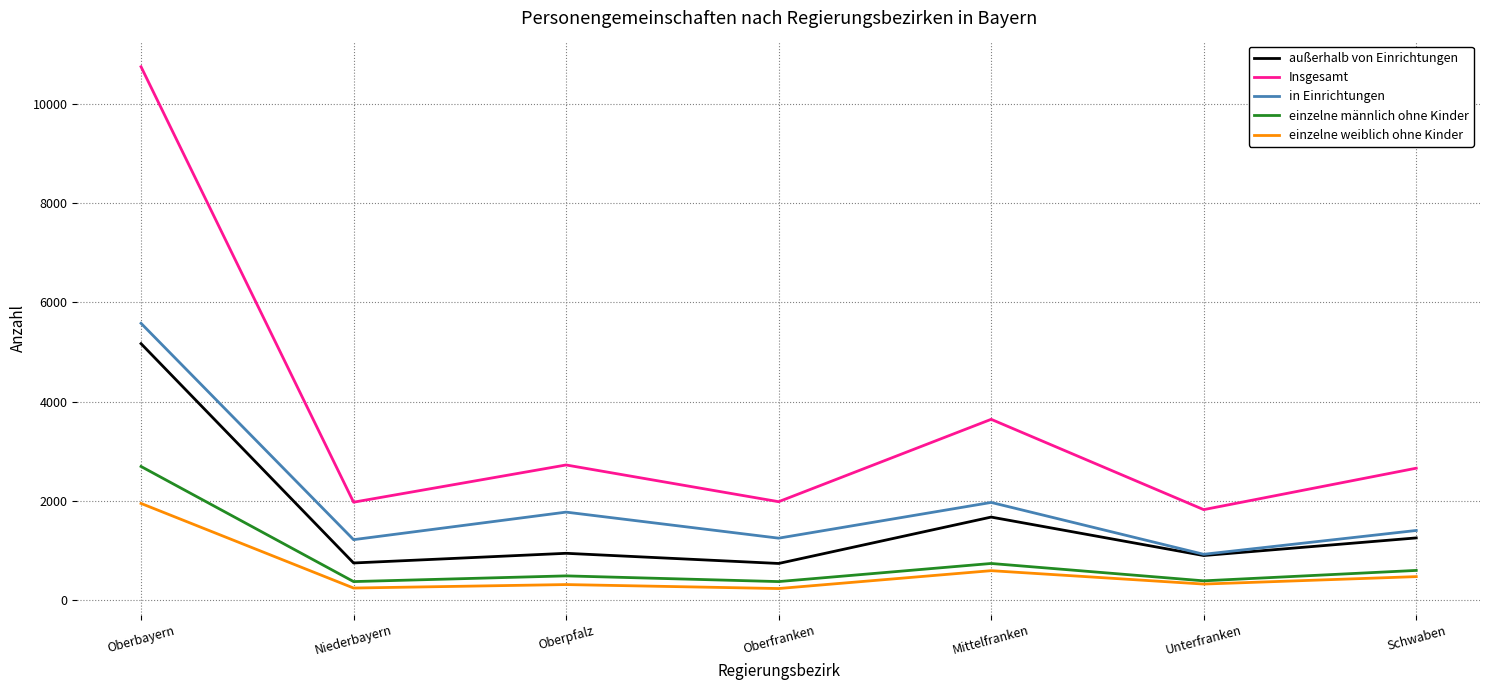

Rank the series at Oberpfalz from lowest to highest value.

einzelne weiblich ohne Kinder, einzelne männlich ohne Kinder, außerhalb von Einrichtungen, in Einrichtungen, Insgesamt